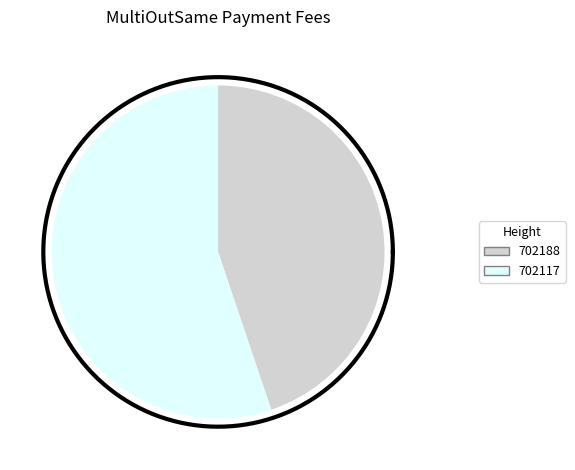

True or false: 702188 accounts for 45% of the total.

True